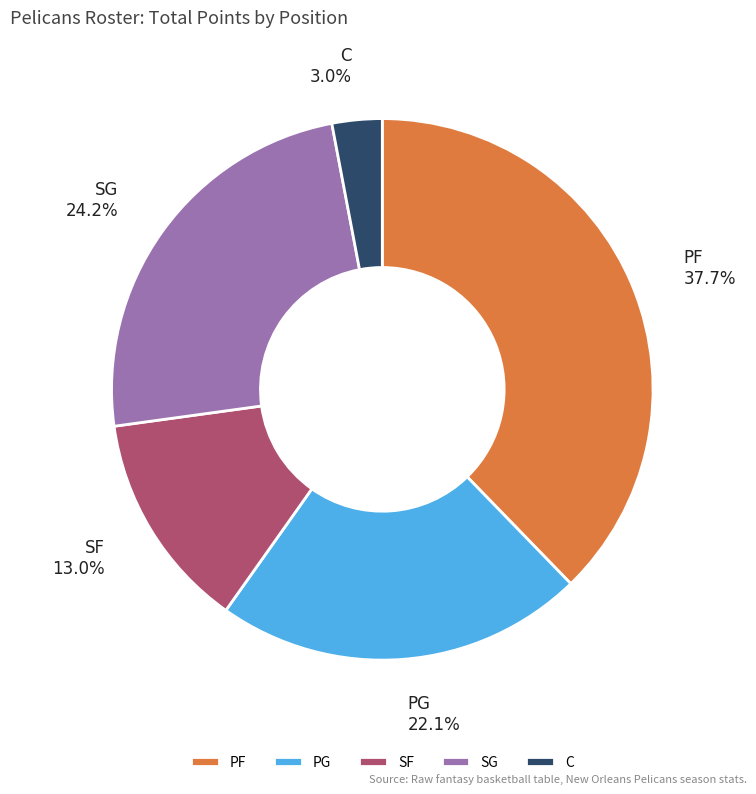

Approximately how many times larger is the value at C compared to PF?

0.1